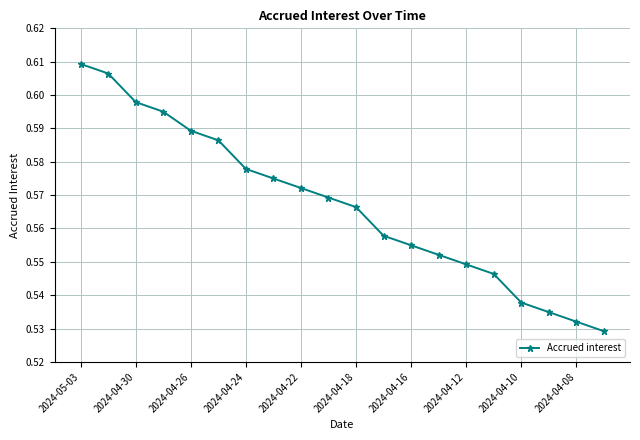

What is the sum of all values?

11.3